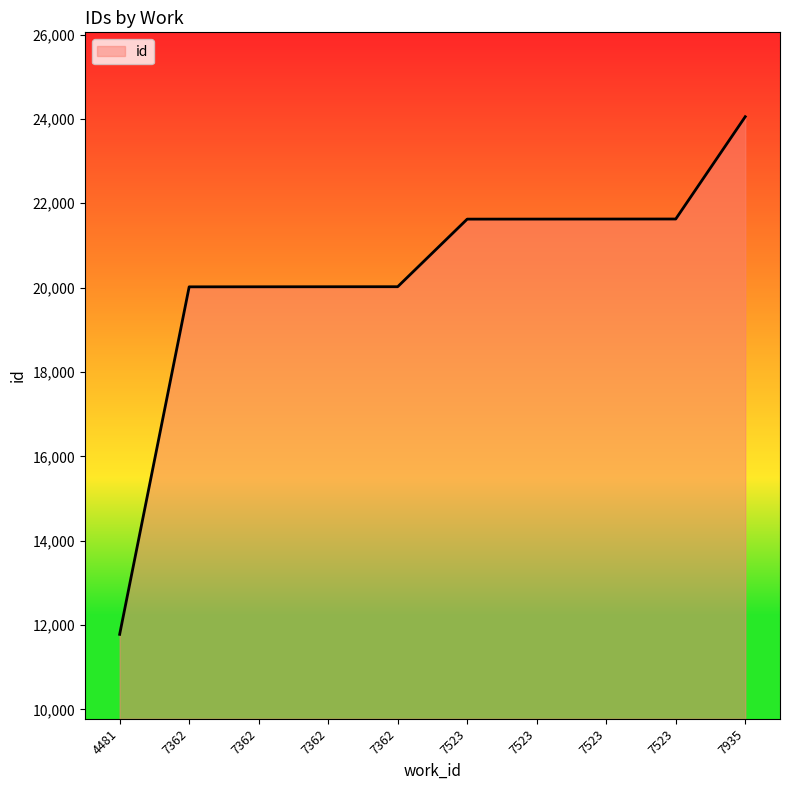

What is the minimum value shown in the chart?

11781